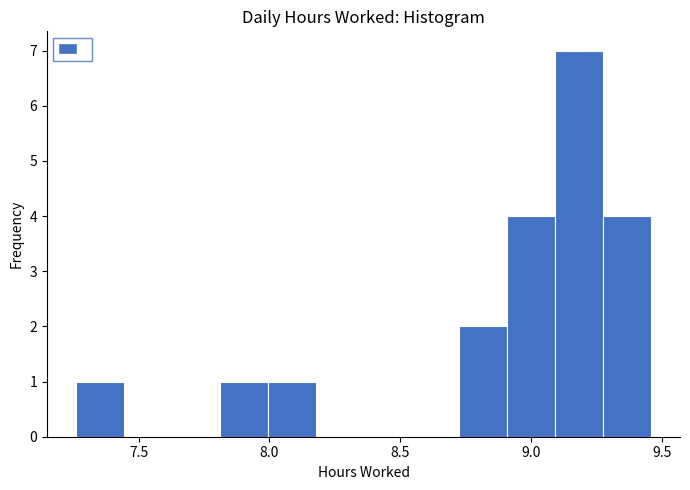

Read against the x-axis, roughly where is the centre of the tallest bar?

9.20